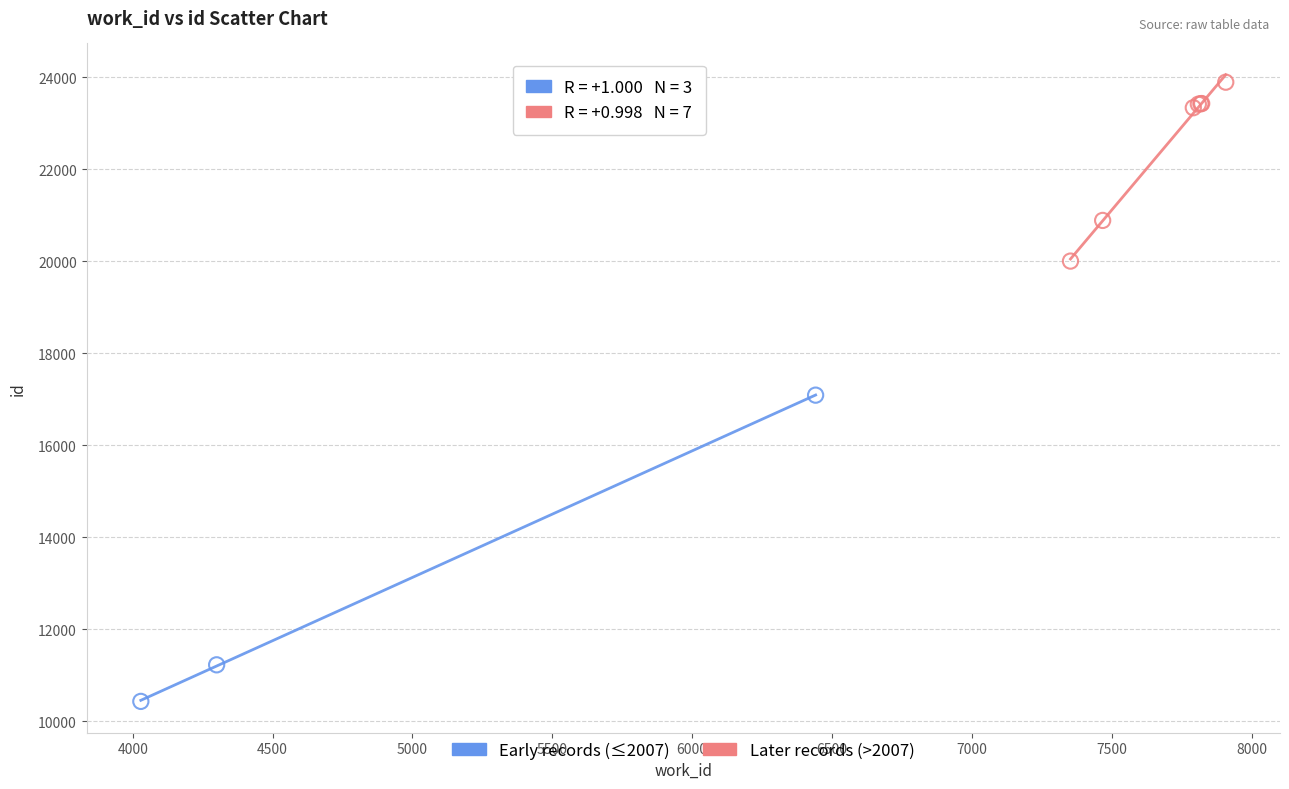

Which series contains the highest Y value?

Later records (>2007)